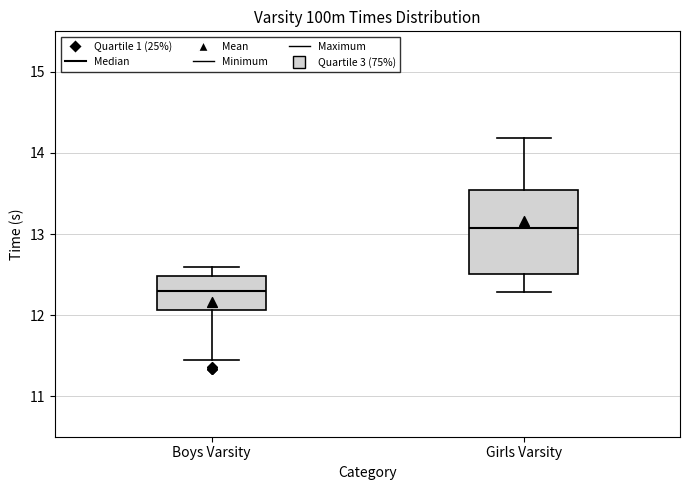

Which box is the tallest, from its lower edge to its upper edge?

Girls Varsity